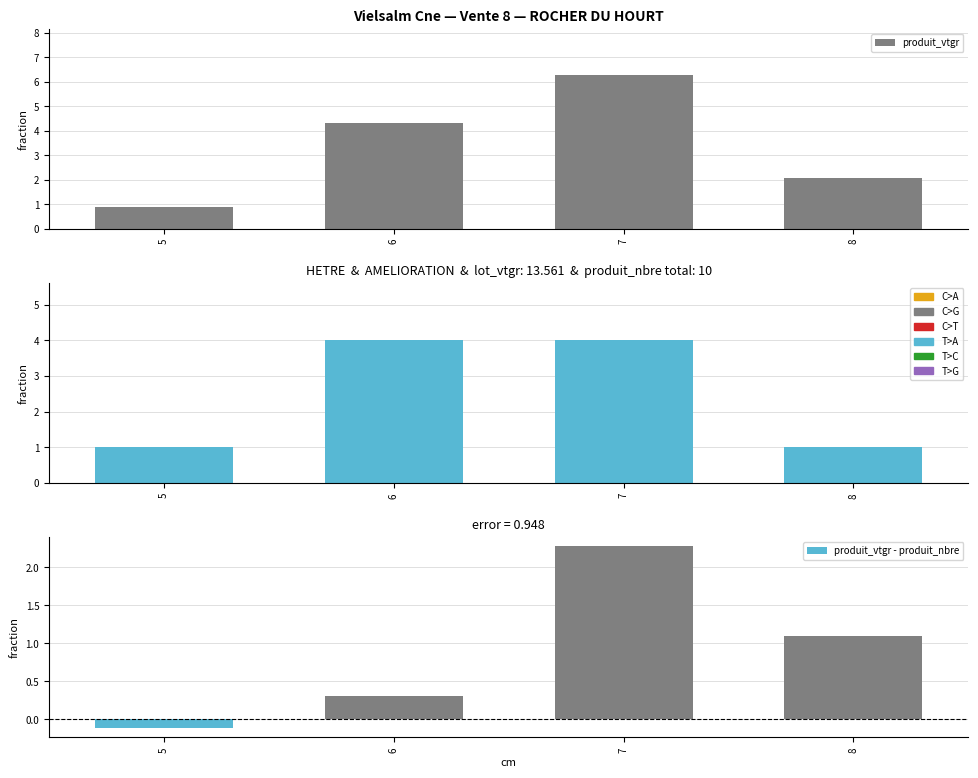

Are the bars grouped side by side (vs. stacked)?

Yes